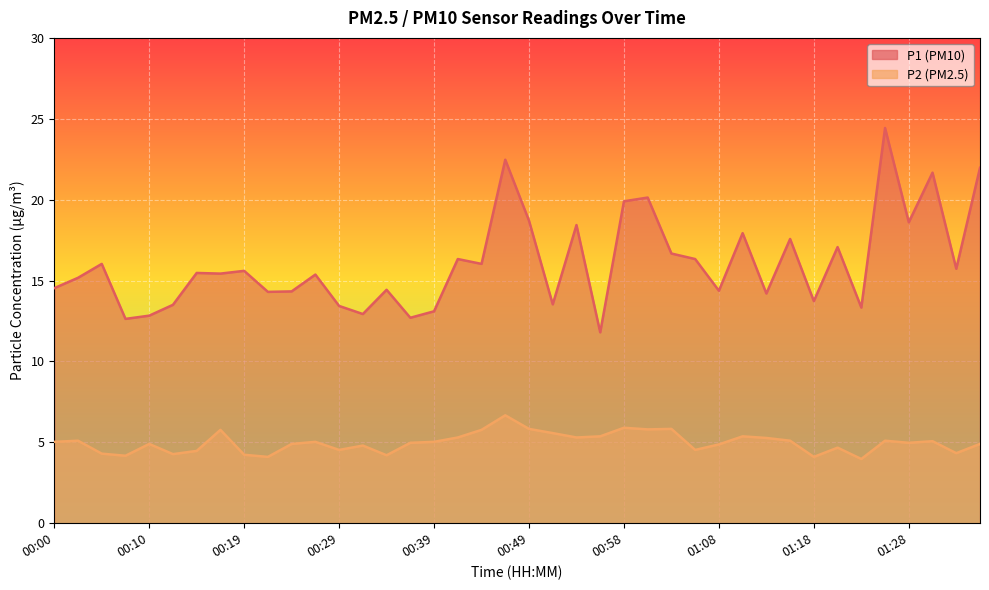

What is the maximum value for P2?

6.7